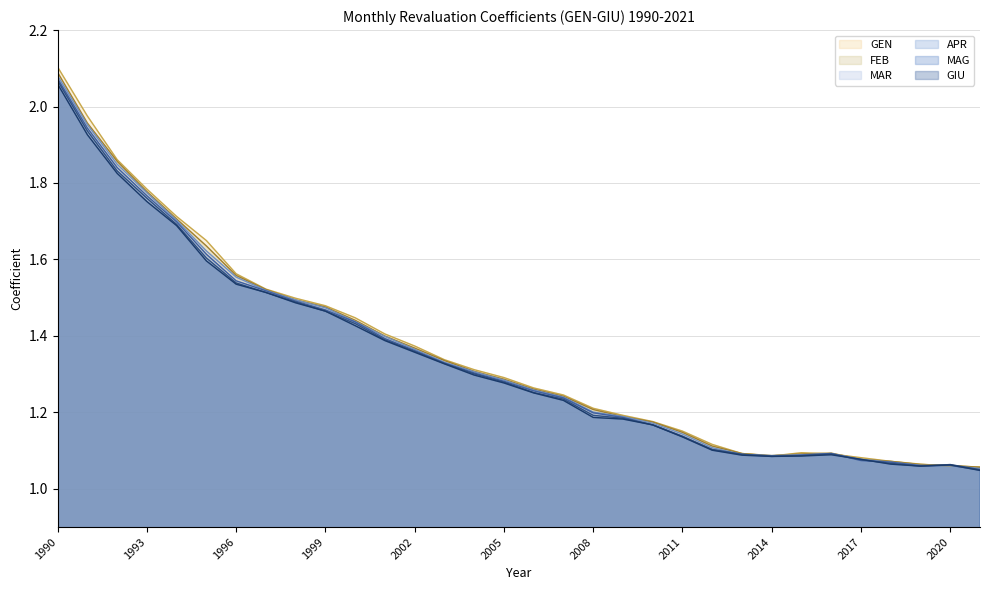

Rank the series by their maximum value, from lowest to highest.

GIU line, MAG line, APR line, MAR line, FEB line, GEN line